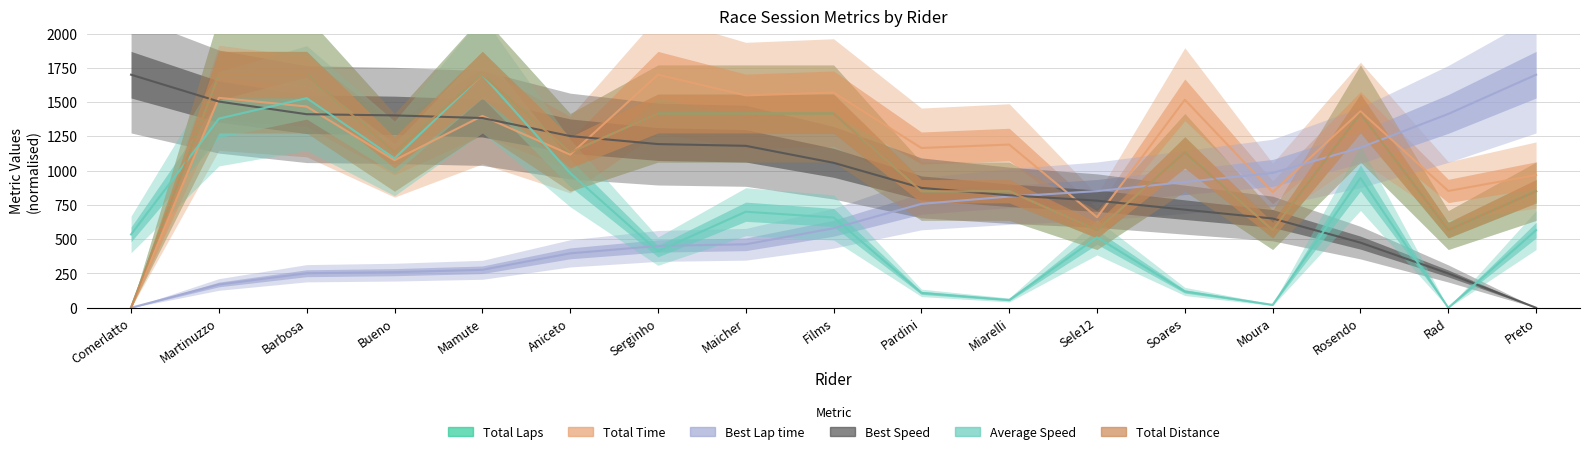

Reading left to right, extract all data points from this chart.

Total Laps: Comerlatto=0.0	Martinuzzo=1700.0	Barbosa=1700.0	Bueno=1133.3	Mamute=1700.0	Aniceto=1133.3	Serginho=1416.7	Maicher=1416.7	Films=1416.7	Pardini=850.0	Miarelli=850.0	Sele12=566.7	Soares=1133.3	Moura=566.7	Rosendo=1416.7	Rad=566.7	Preto=850.0
Total Time: Comerlatto=0.0	Martinuzzo=1531.1	Barbosa=1467.8	Bueno=1076.2	Mamute=1399.2	Aniceto=1116.9	Serginho=1700.0	Maicher=1549.0	Films=1569.9	Pardini=1165.4	Miarelli=1190.4	Sele12=660.4	Soares=1517.3	Moura=843.2	Rosendo=1432.7	Rad=851.9	Preto=967.9
Best Lap time: Comerlatto=0.0	Martinuzzo=169.8	Barbosa=251.8	Bueno=259.6	Mamute=276.9	Aniceto=396.9	Serginho=451.0	Maicher=462.9	Films=580.0	Pardini=757.8	Miarelli=811.4	Sele12=850.7	Soares=917.4	Moura=983.4	Rosendo=1168.2	Rad=1413.8	Preto=1700.0
Best Speed: Comerlatto=1700.0	Martinuzzo=1504.0	Barbosa=1411.8	Bueno=1403.1	Mamute=1383.9	Aniceto=1252.3	Serginho=1193.9	Maicher=1181.1	Films=1057.3	Pardini=874.4	Miarelli=820.5	Sele12=781.3	Soares=715.5	Moura=651.0	Rosendo=475.0	Rad=250.1	Preto=0.0
Average Speed: Comerlatto=535.0	Martinuzzo=1379.5	Barbosa=1529.0	Bueno=1089.3	Mamute=1700.0	Aniceto=982.6	Serginho=412.8	Maicher=700.5	Films=658.5	Pardini=108.6	Miarelli=56.7	Sele12=514.2	Soares=118.9	Moura=20.9	Rosendo=946.4	Rad=0.0	Preto=566.2
Total Distance: Comerlatto=0.0	Martinuzzo=1700.0	Barbosa=1700.0	Bueno=1133.3	Mamute=1700.0	Aniceto=1133.3	Serginho=1416.7	Maicher=1416.7	Films=1416.7	Pardini=850.0	Miarelli=850.0	Sele12=566.7	Soares=1133.3	Moura=566.7	Rosendo=1416.7	Rad=566.7	Preto=850.0